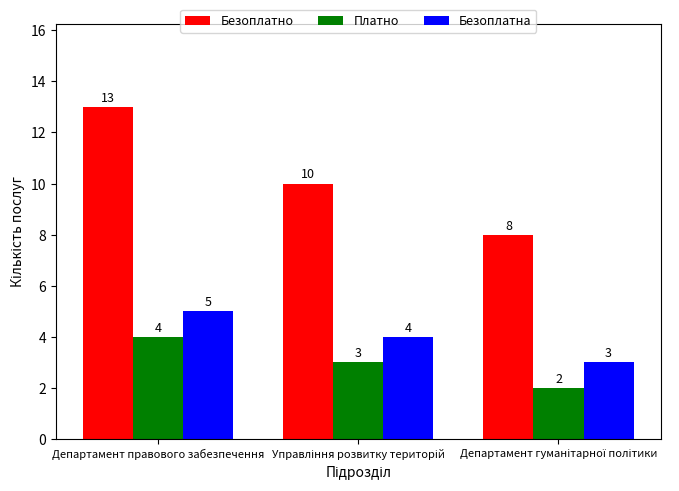

Which category has the highest value across all series?

Департамент правового забезпечення